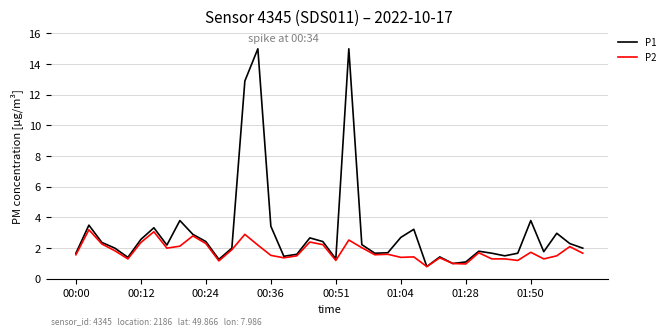

What are all the series names shown in the legend?

P1, P2